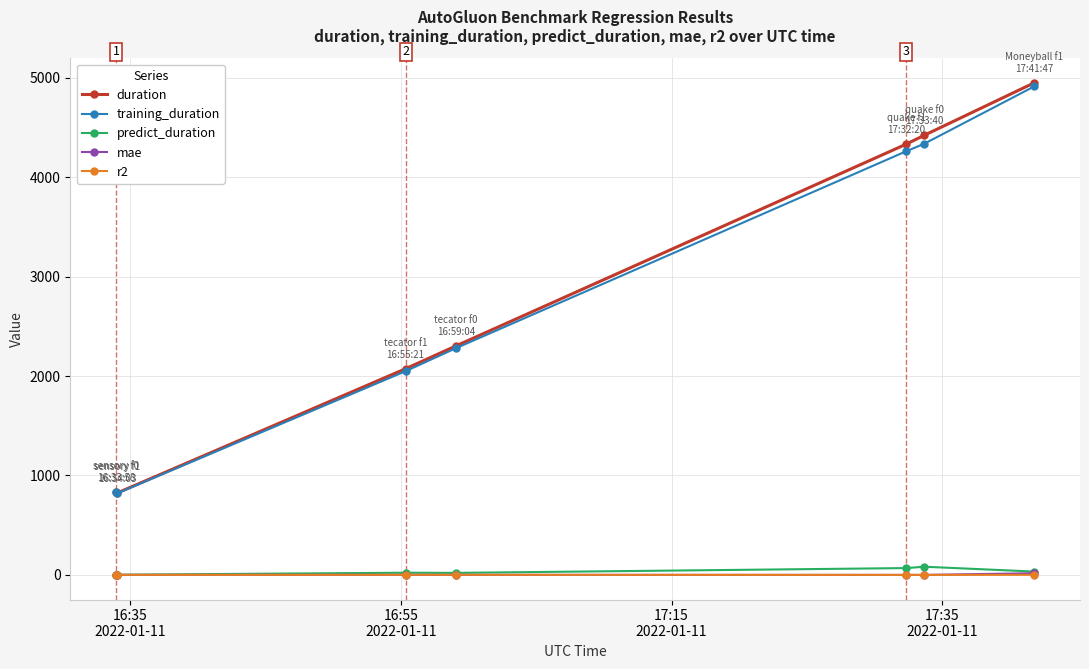

Which series has the largest range (max minus min)?

duration